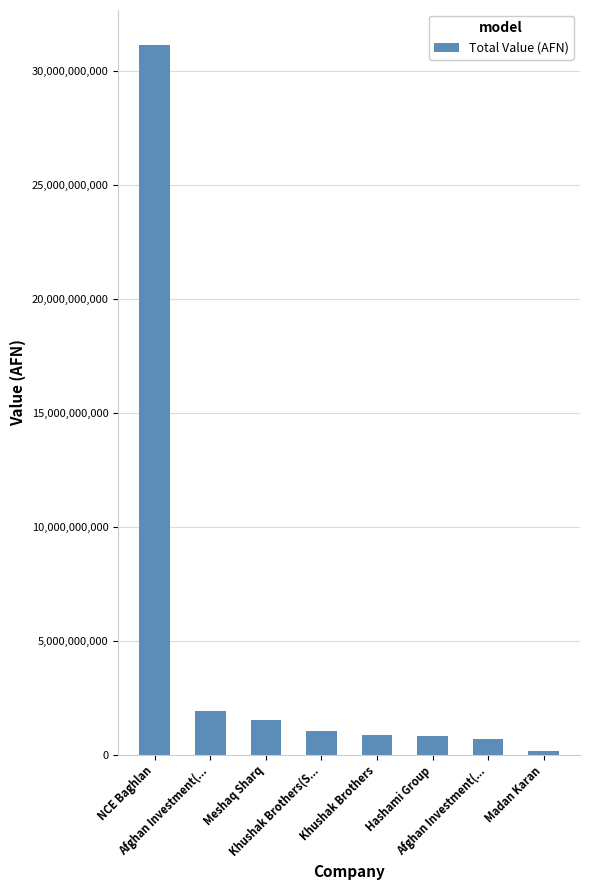

Rank the categories by value from lowest to highest.

Madan Karan, Afghan Investment(..., Hashami Group, Khushak Brothers, Khushak Brothers(S..., Meshaq Sharq, Afghan Investment(..., NCE Baghlan